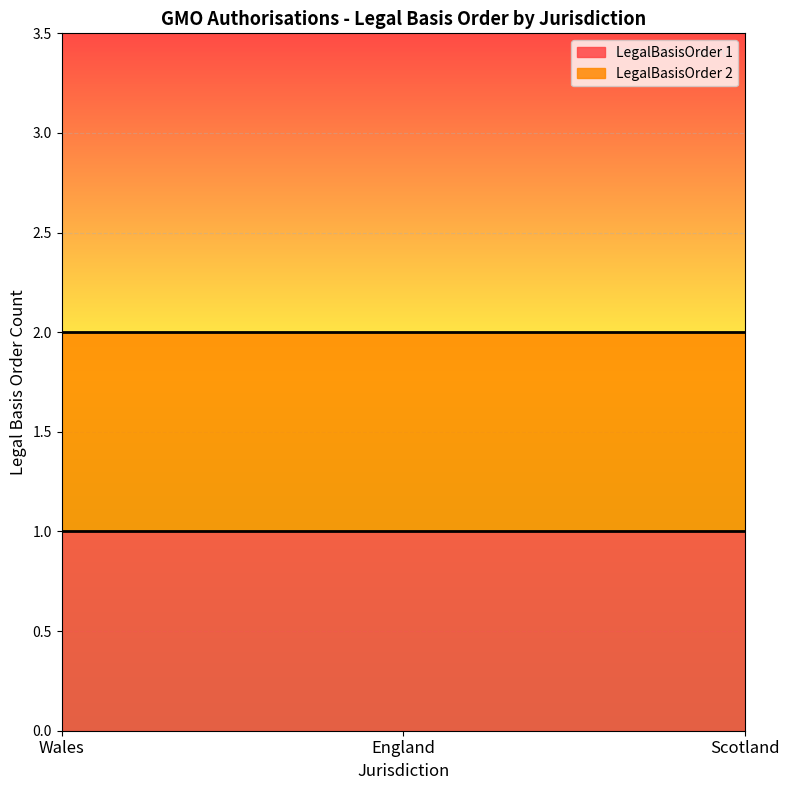

What is the value of the 6th point from the left?

1